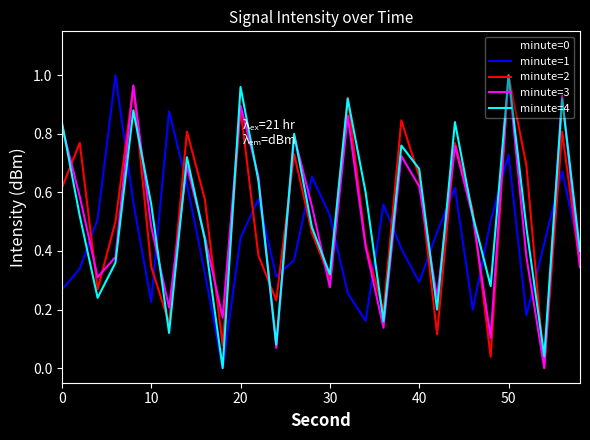

True or false: minute=2 and minute=1 intersect in this chart.

True